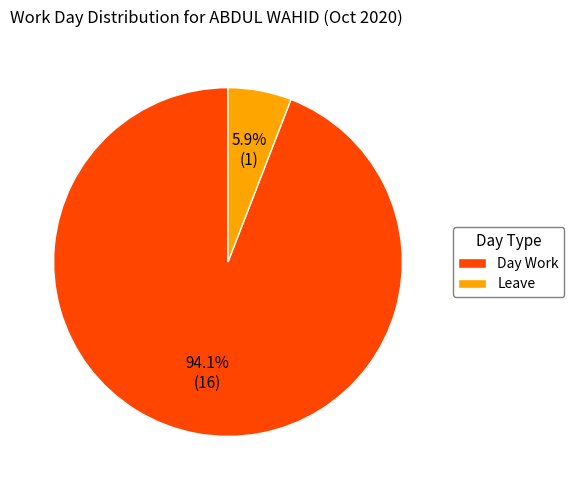

To the nearest percent, what is the difference between the Leave and Day Work slice percentages?

88%